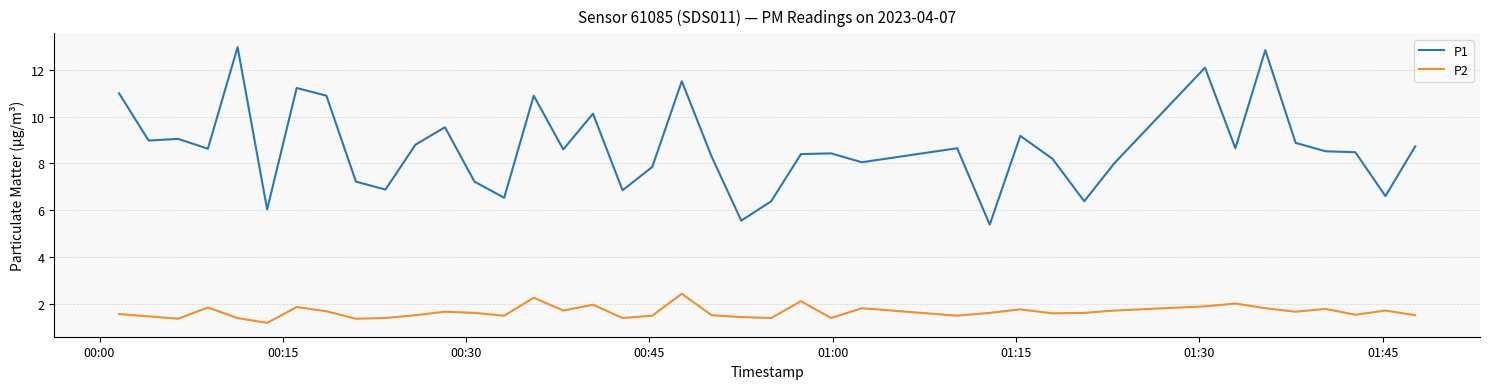

True or false: P1 and P2 intersect in this chart.

False